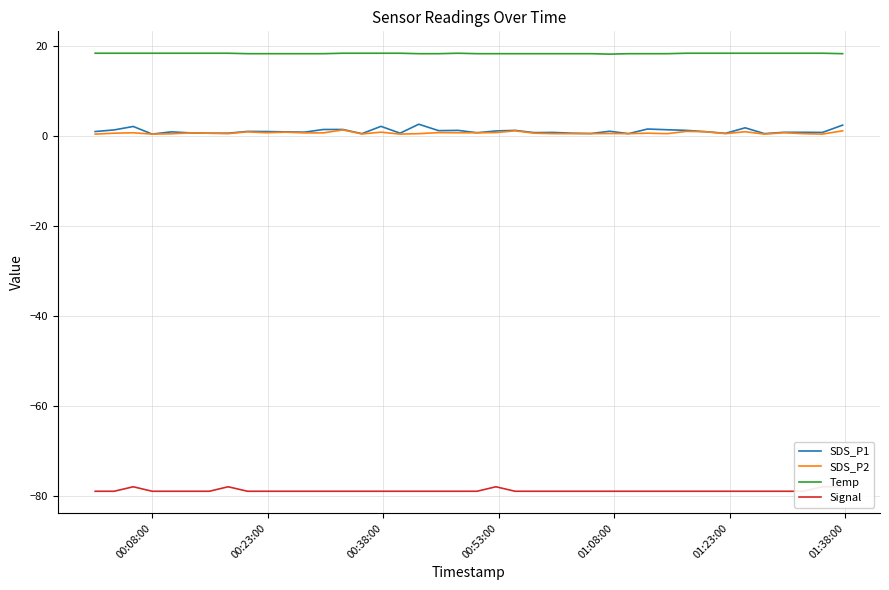

True or false: SDS_P1 and Temp cross at least once.

False